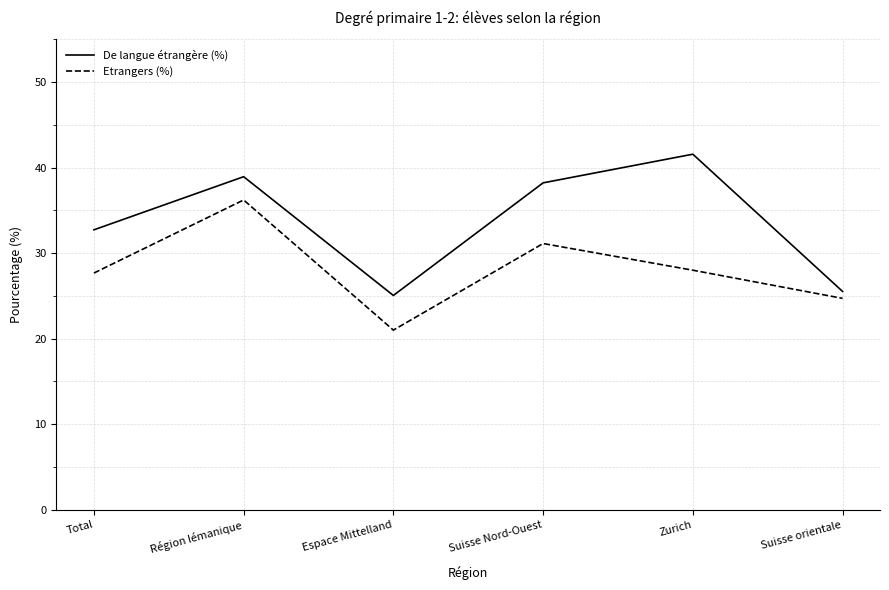

What position from the right is Total?

6